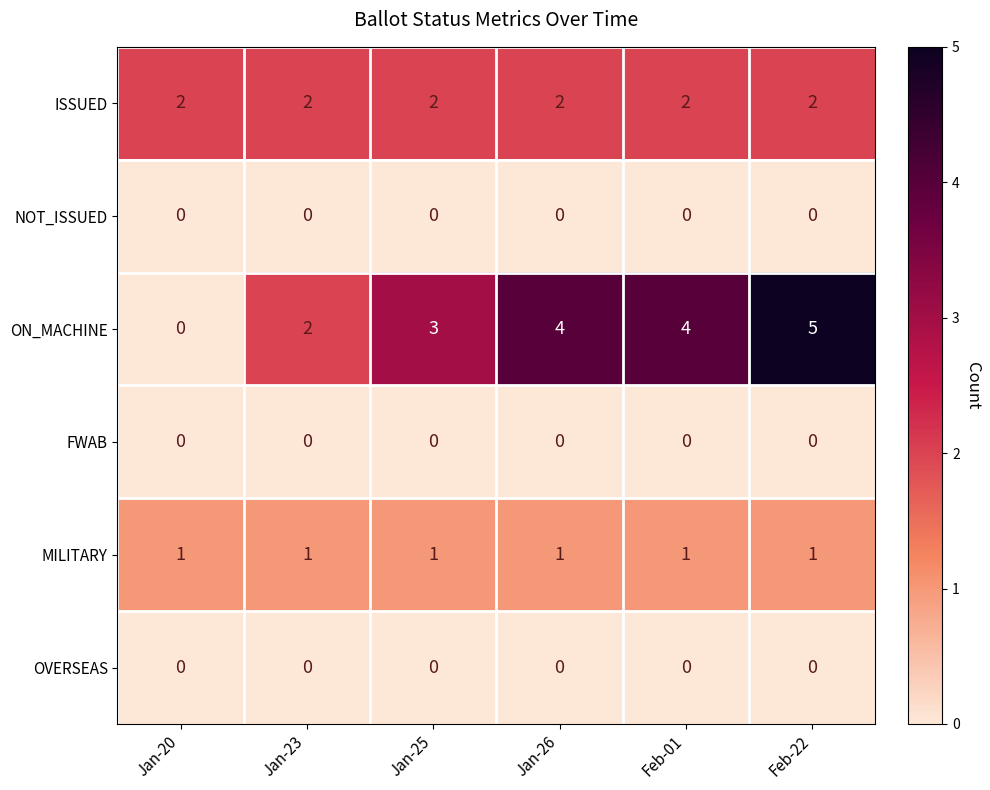

Which label corresponds to the largest value in the chart?

Feb-22